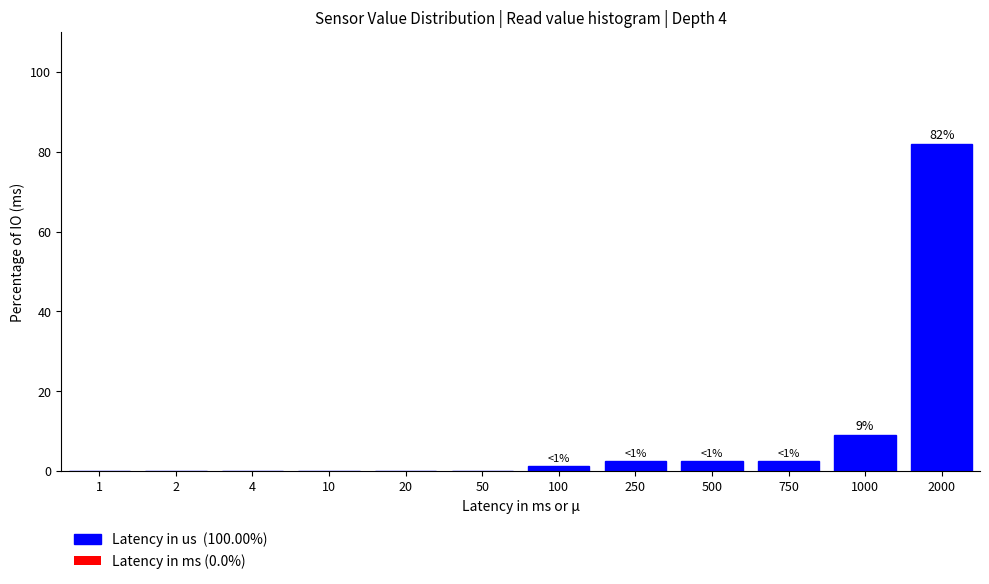

What value does the data have at 250?

2.6